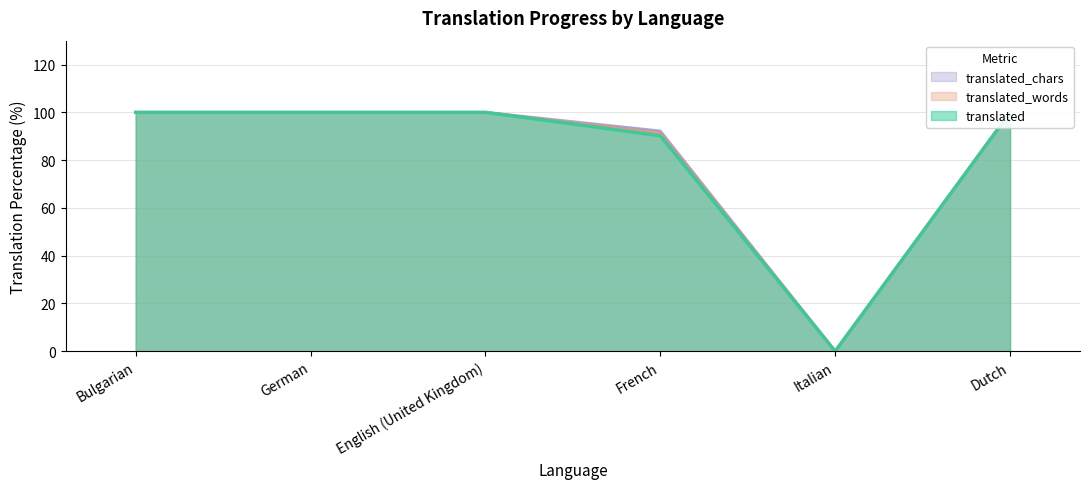

Rank the series at German from lowest to highest value.

translated, translated_words, translated_chars